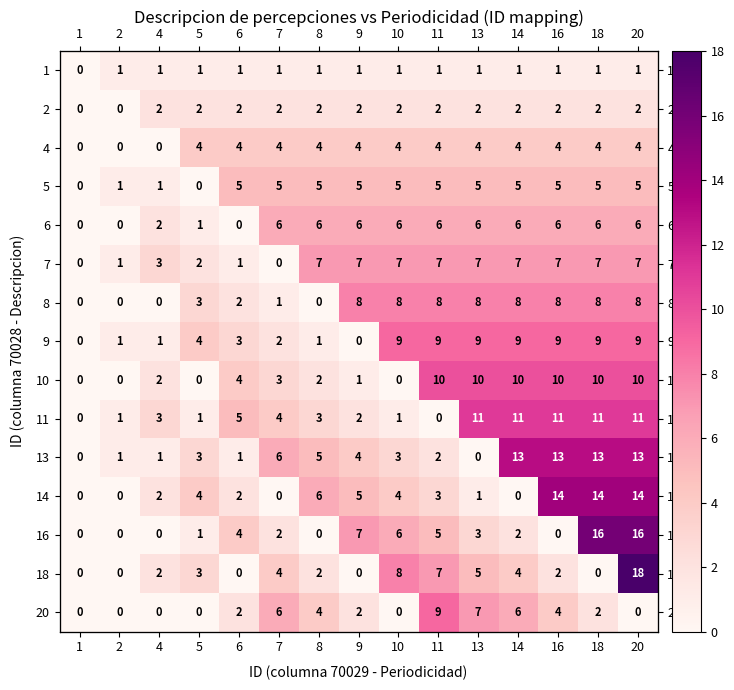

How many values in the 13 series are below 3?

6